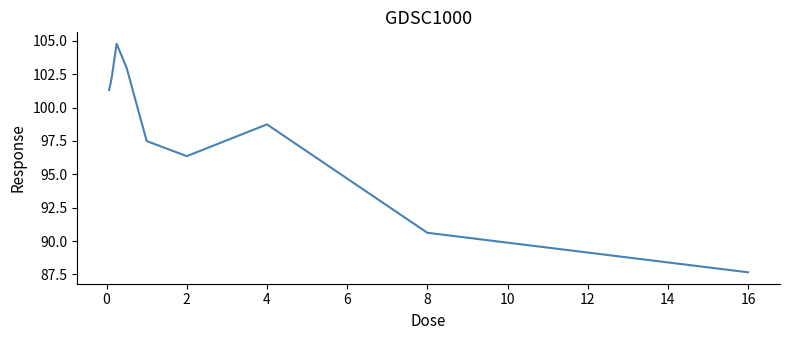

What is the difference between the maximum and minimum values?

17.1